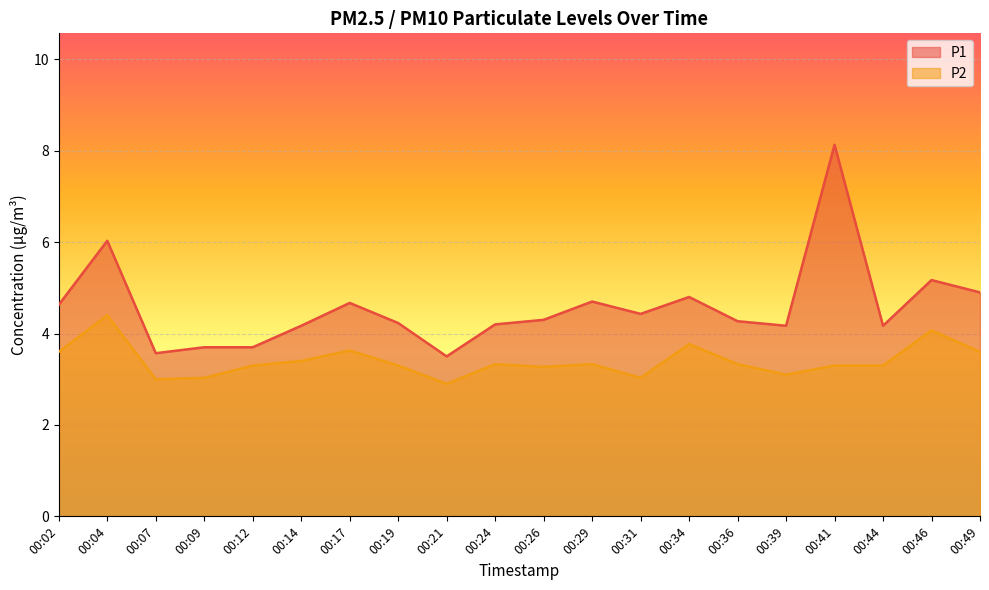

Reading right to left, extract all data points from this chart.

P1: 00:49=4.9	00:46=5.2	00:44=4.2	00:41=8.1	00:39=4.2	00:36=4.3	00:34=4.8	00:31=4.4	00:29=4.7	00:26=4.3	00:24=4.2	00:21=3.5	00:19=4.2	00:17=4.7	00:14=4.2	00:12=3.7	00:09=3.7	00:07=3.6	00:04=6.0	00:02=4.6
P2: 00:49=3.6	00:46=4.1	00:44=3.3	00:41=3.3	00:39=3.1	00:36=3.3	00:34=3.8	00:31=3.0	00:29=3.3	00:26=3.3	00:24=3.3	00:21=2.9	00:19=3.3	00:17=3.6	00:14=3.4	00:12=3.3	00:09=3.0	00:07=3.0	00:04=4.4	00:02=3.6